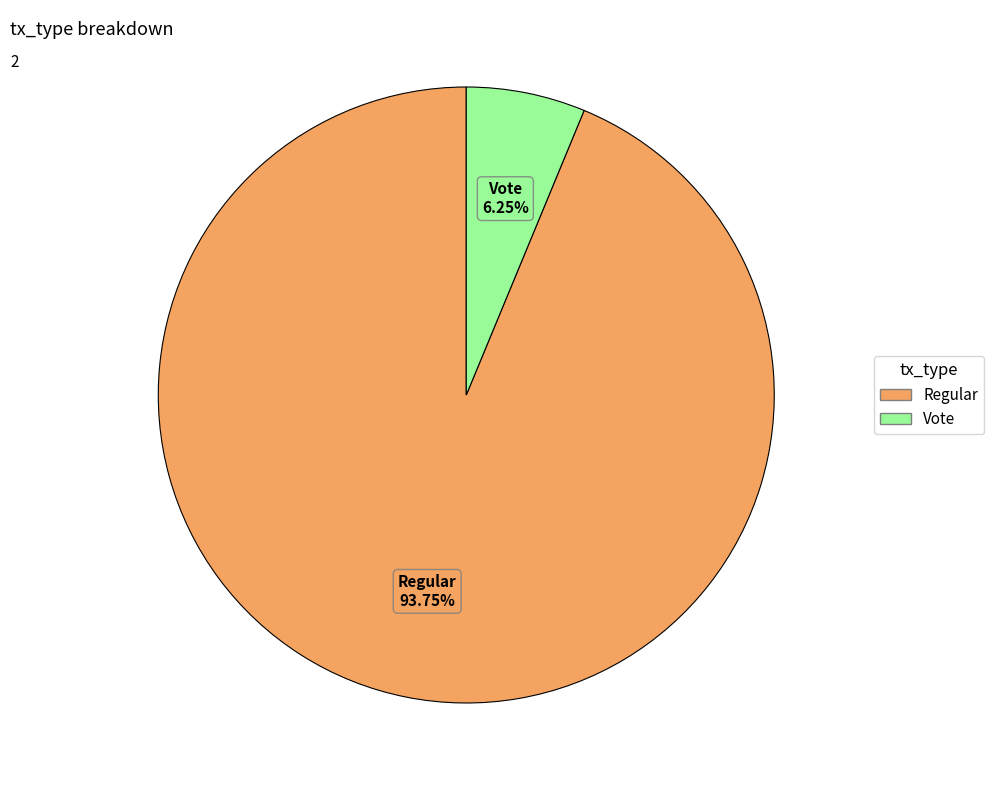

Does Regular account for over 50% of the chart?

Yes